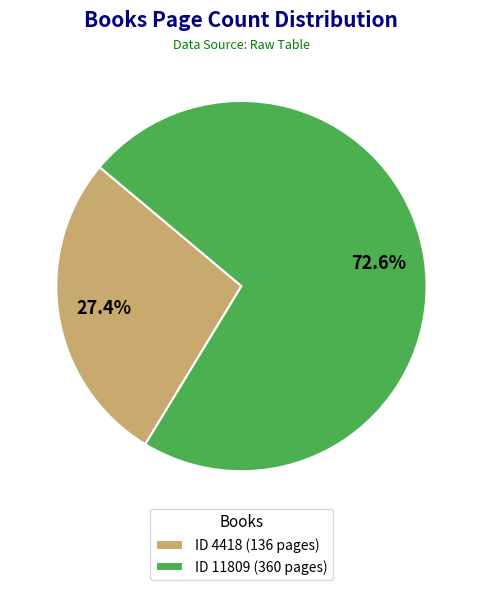

How many segments does this pie chart have?

2